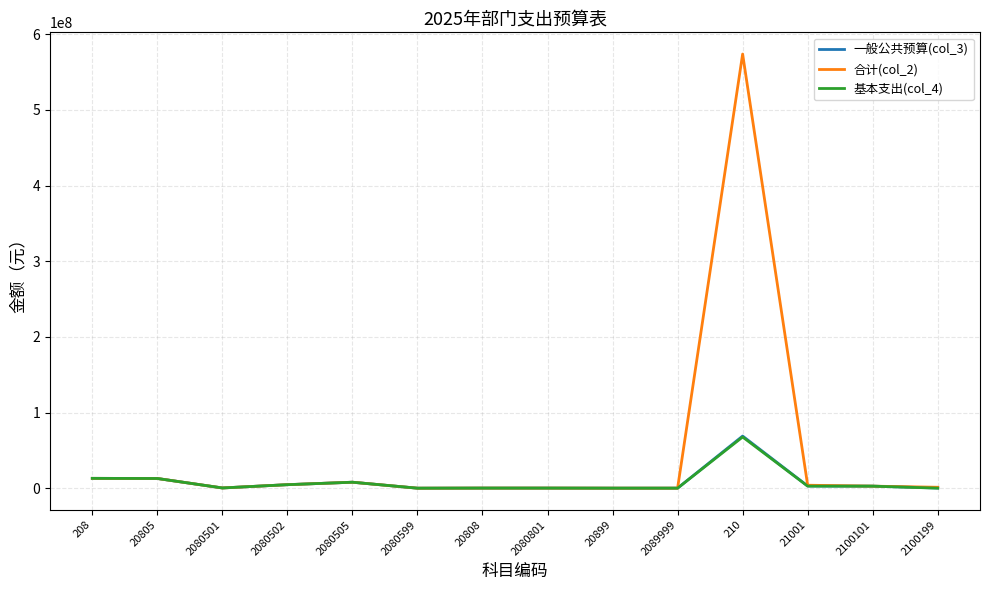

What value does the 一般公共预算(col_3) series have at 20805?

12831506.3